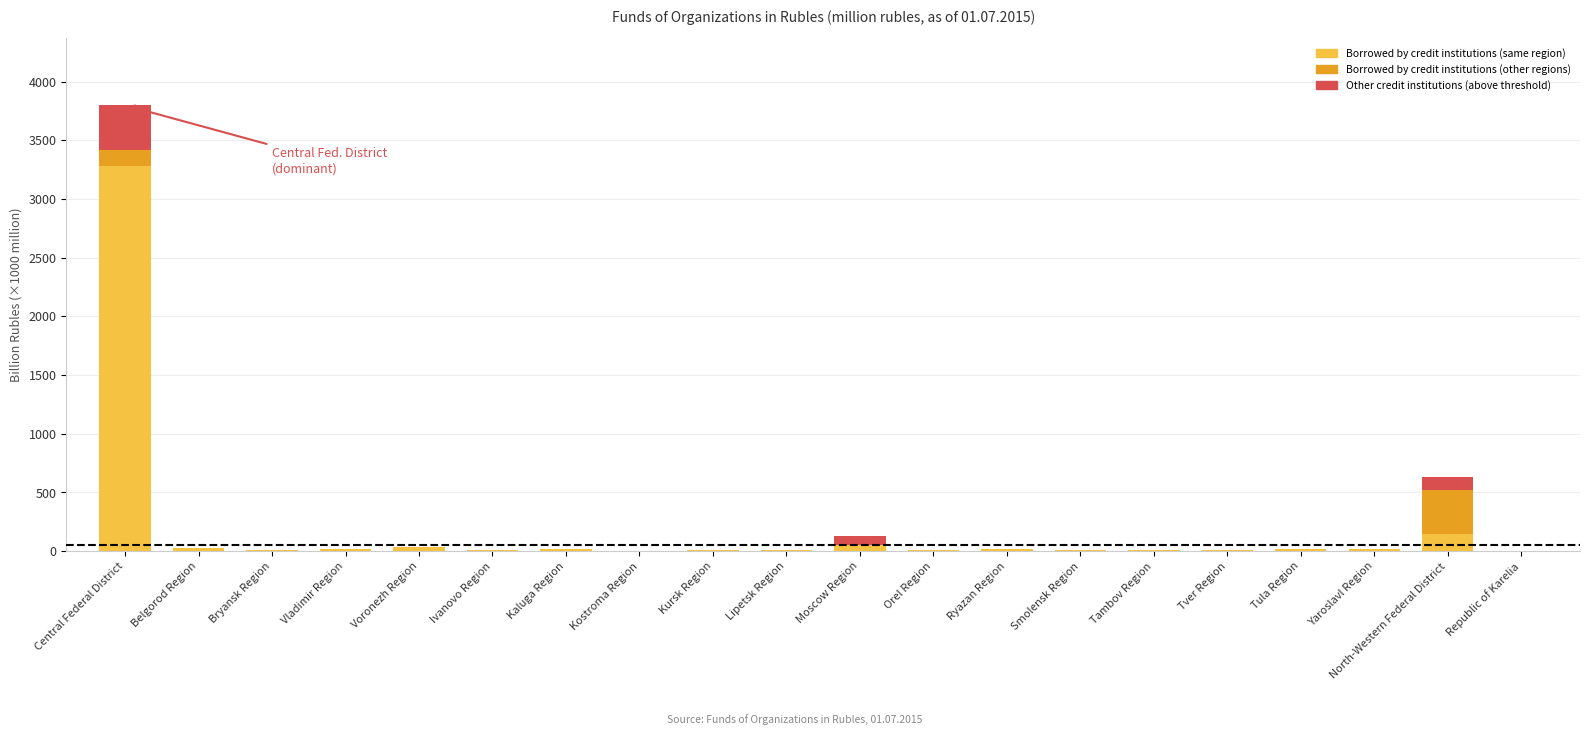

Are the bars grouped side by side (vs. stacked)?

No